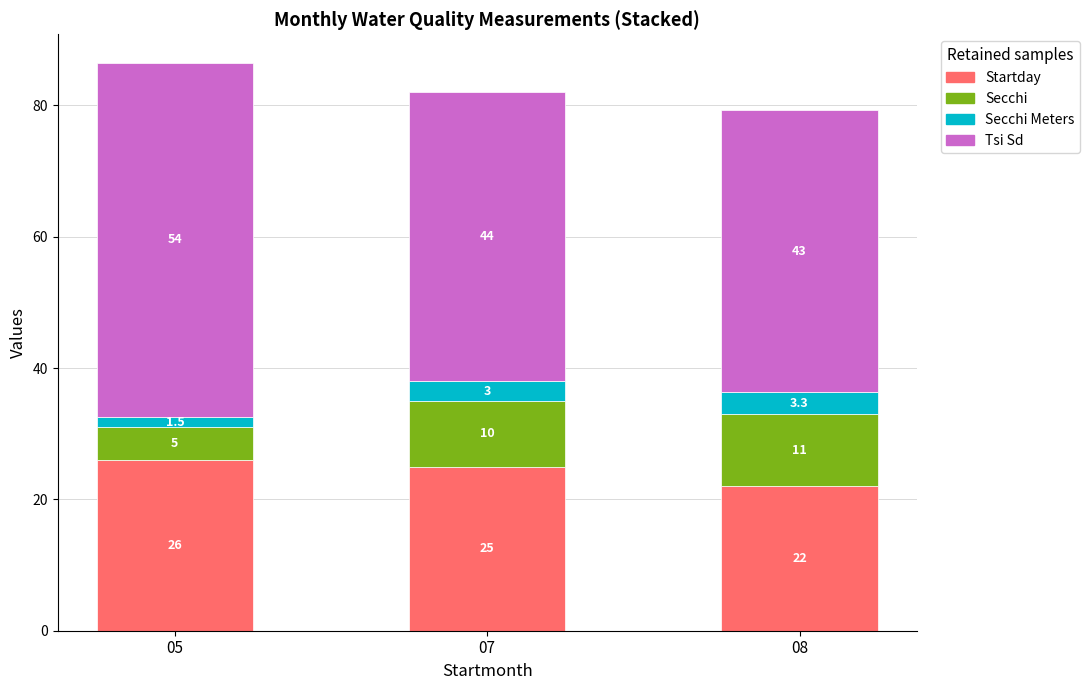

How many Startday values are between 22 and 26?

3